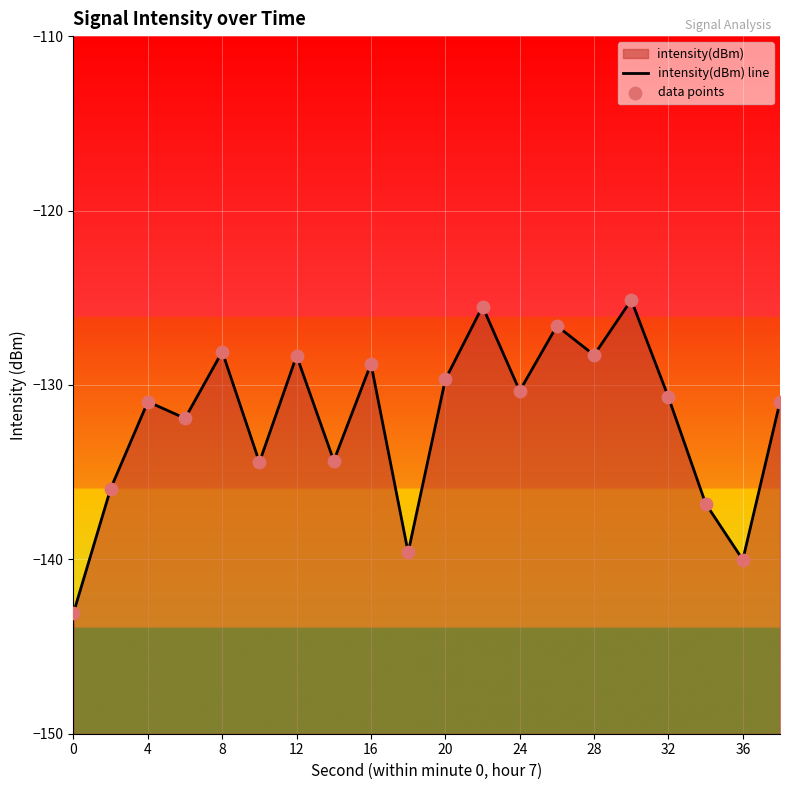

At how many categories does at least one series exceed -134?

13